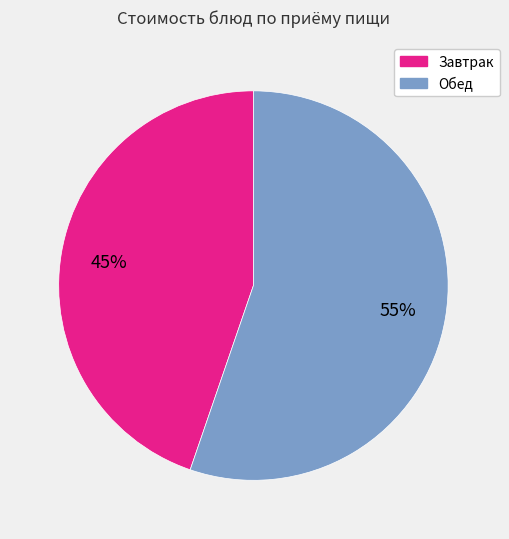

Is there a majority slice in this chart?

Yes